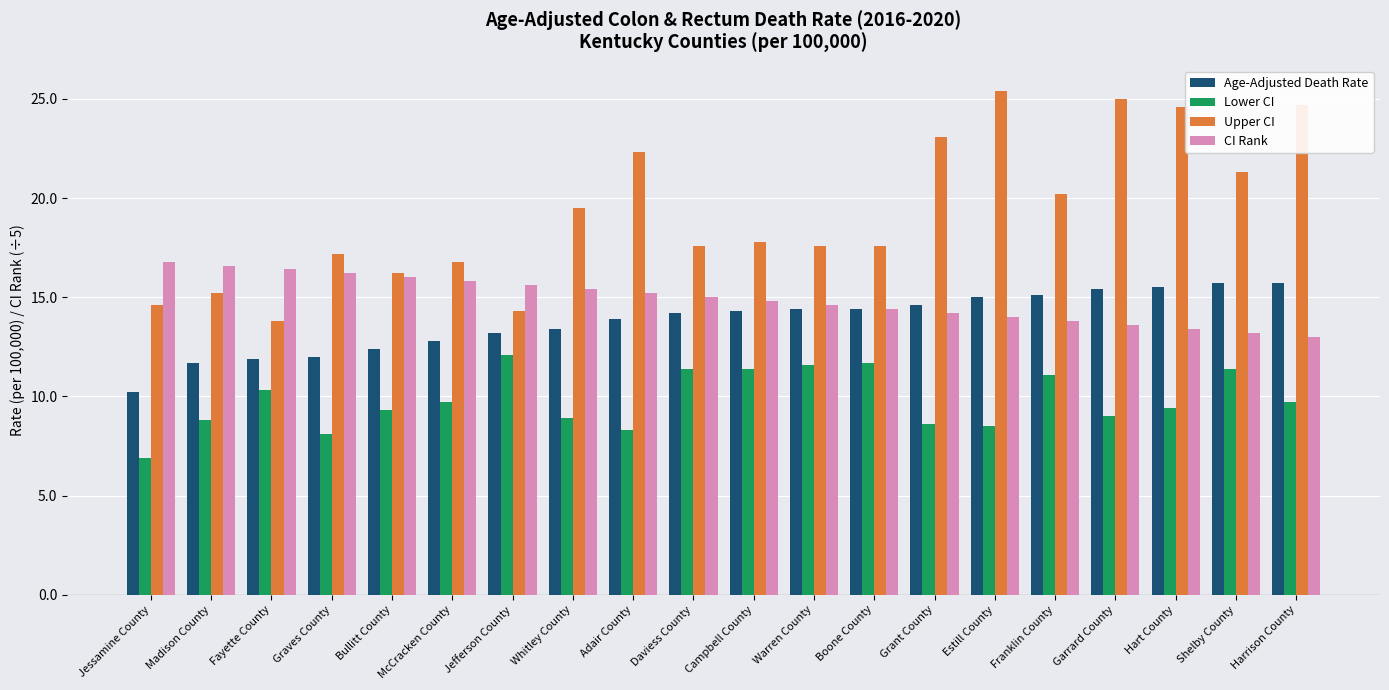

What is the approximate value of Age-Adjusted Death Rate at Grant County?

14.6